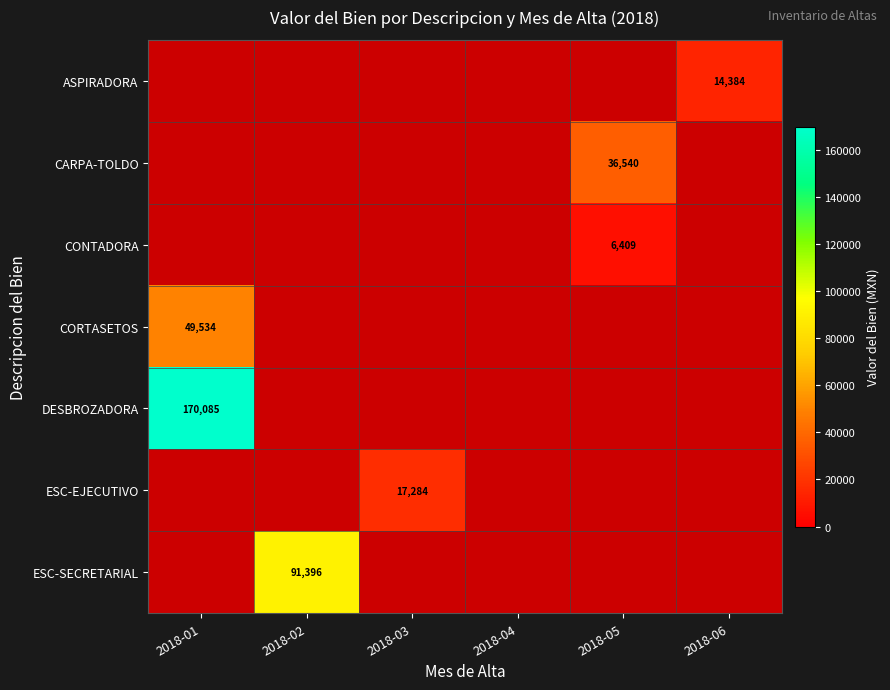

How many series are shown in this chart?

7